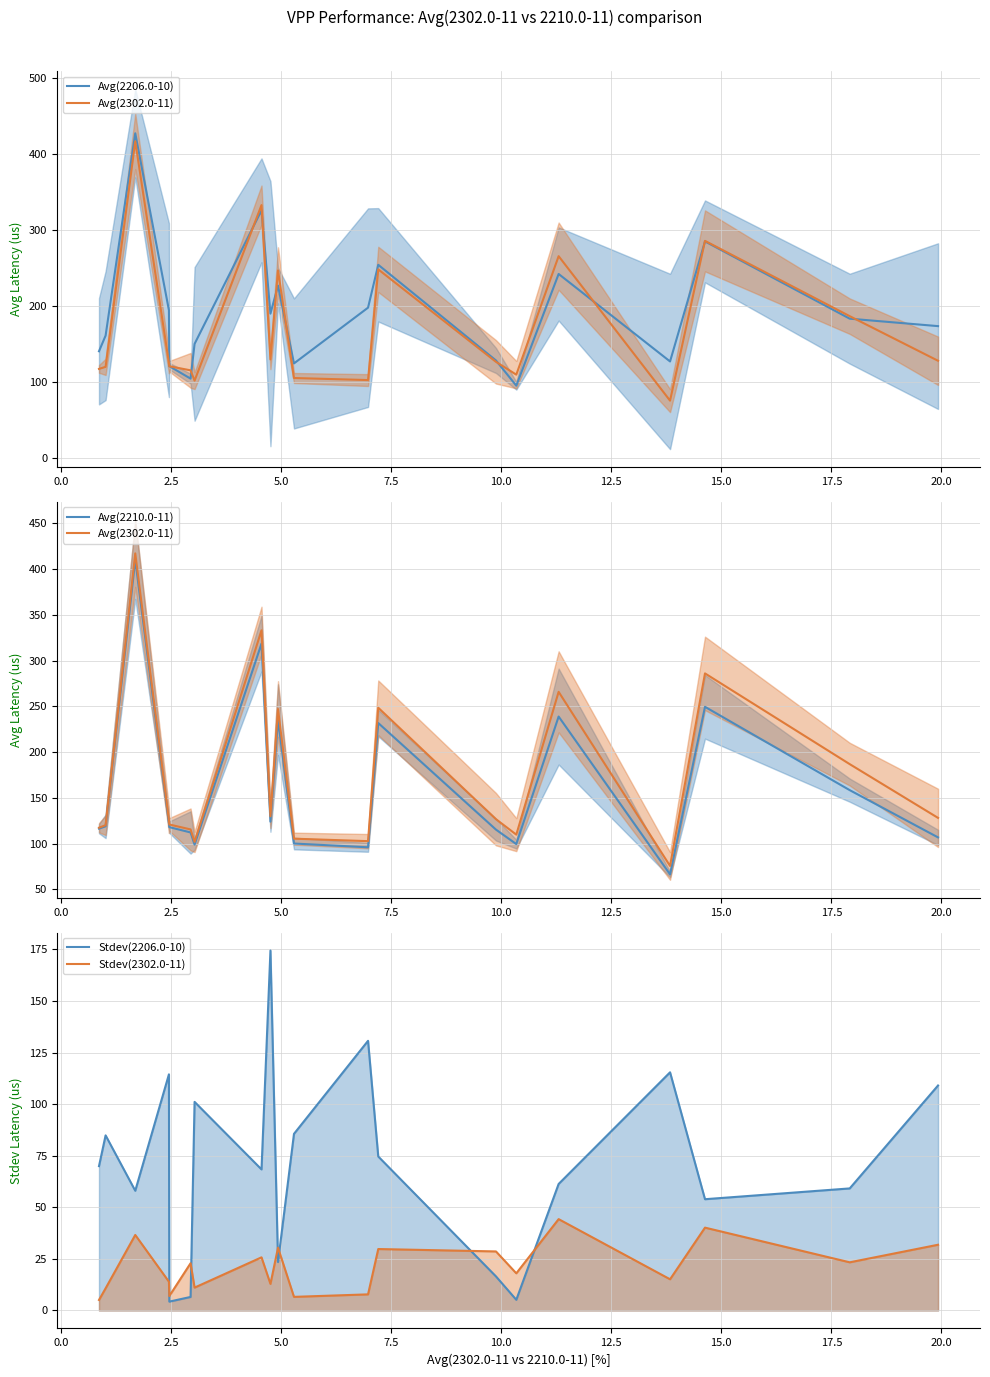

True or false: Stdev(2302.0-11) and Stdev(2206.0-10) cross at least once.

True